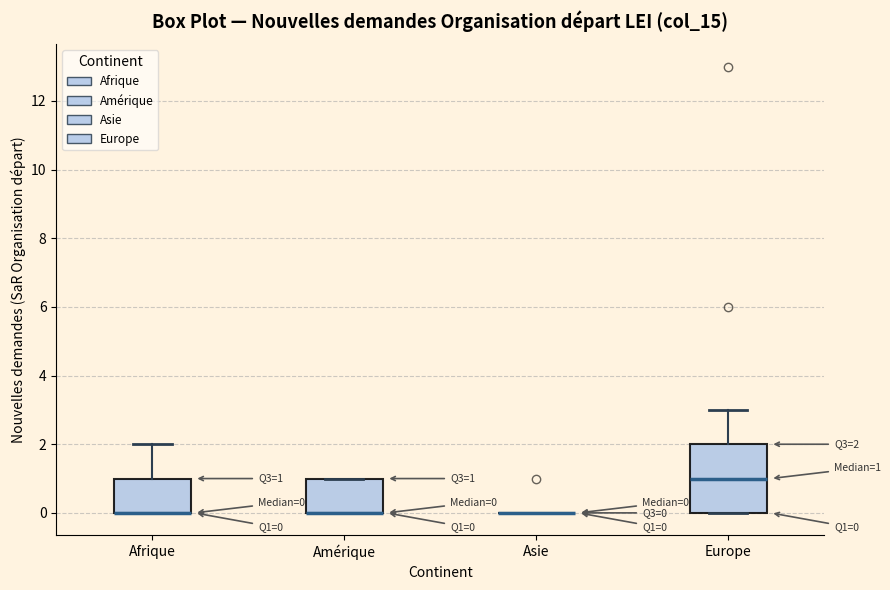

Comparing the boxes themselves (not the whiskers), which one is the tallest?

Europe